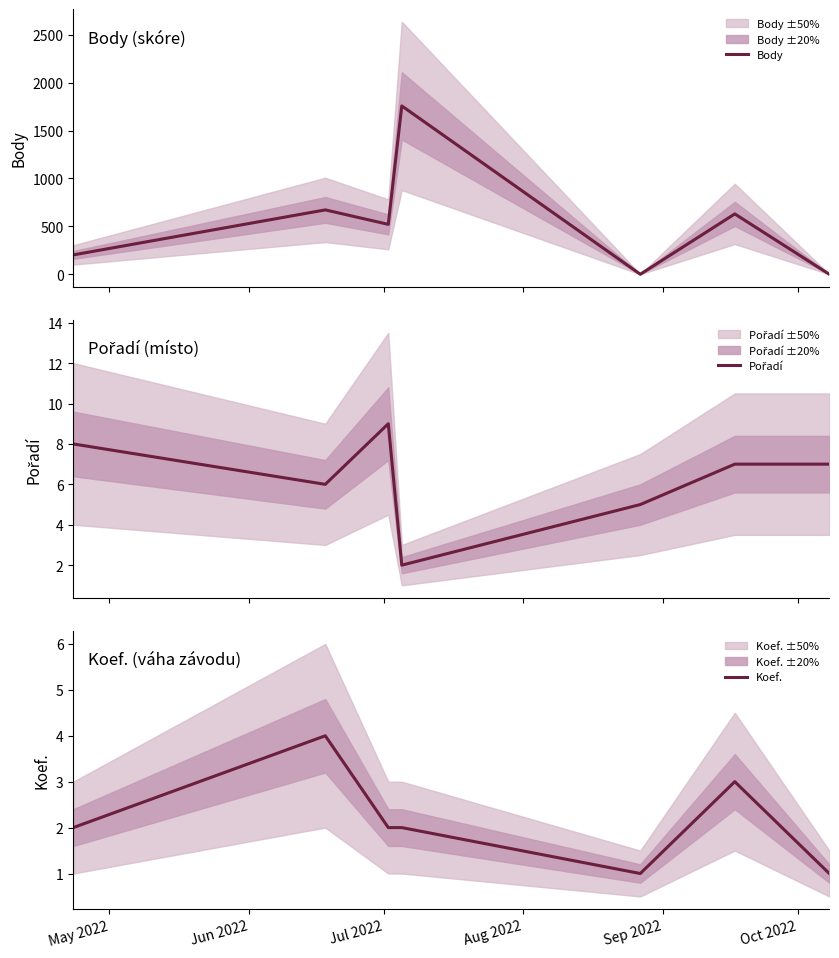

Rank the series by their maximum value, from lowest to highest.

Koef., Pořadí, Body